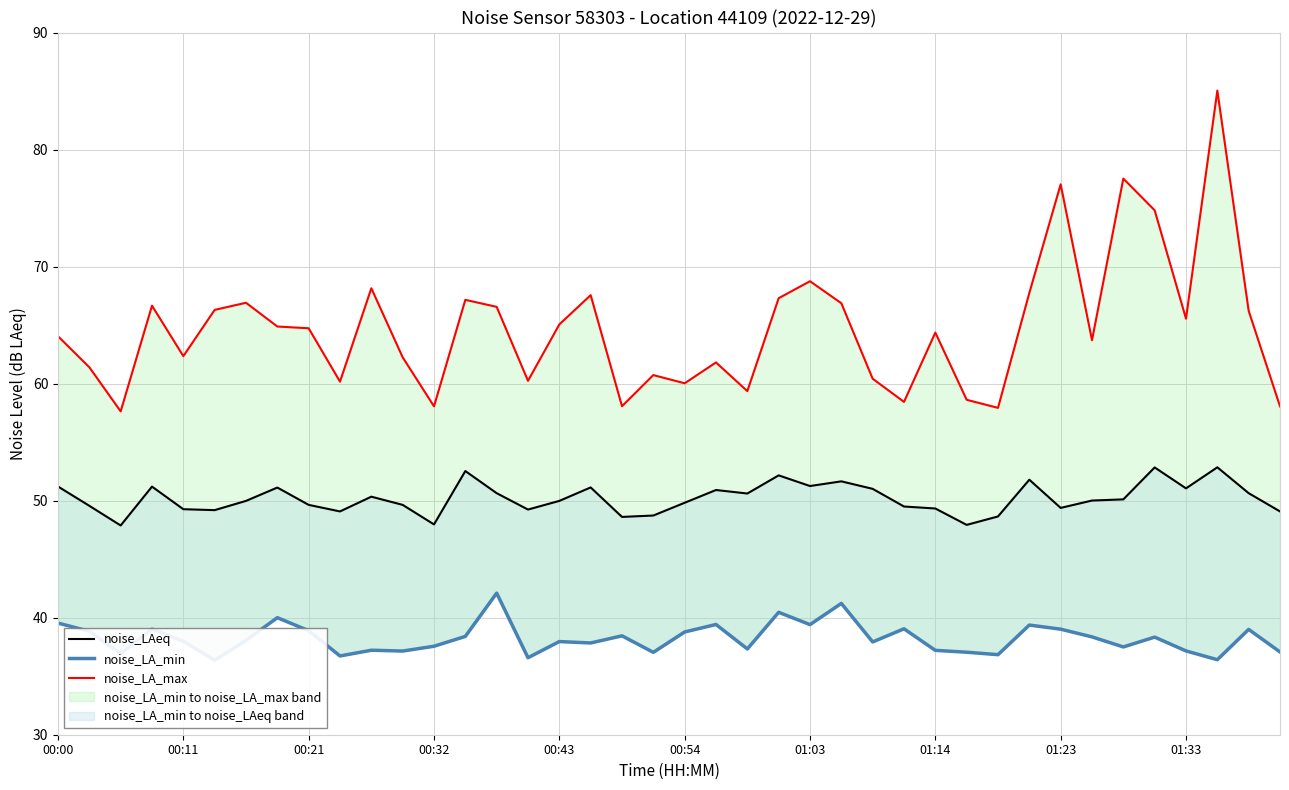

Rank the series by their maximum value, from lowest to highest.

noise_LA_min, noise_LAeq, noise_LA_max